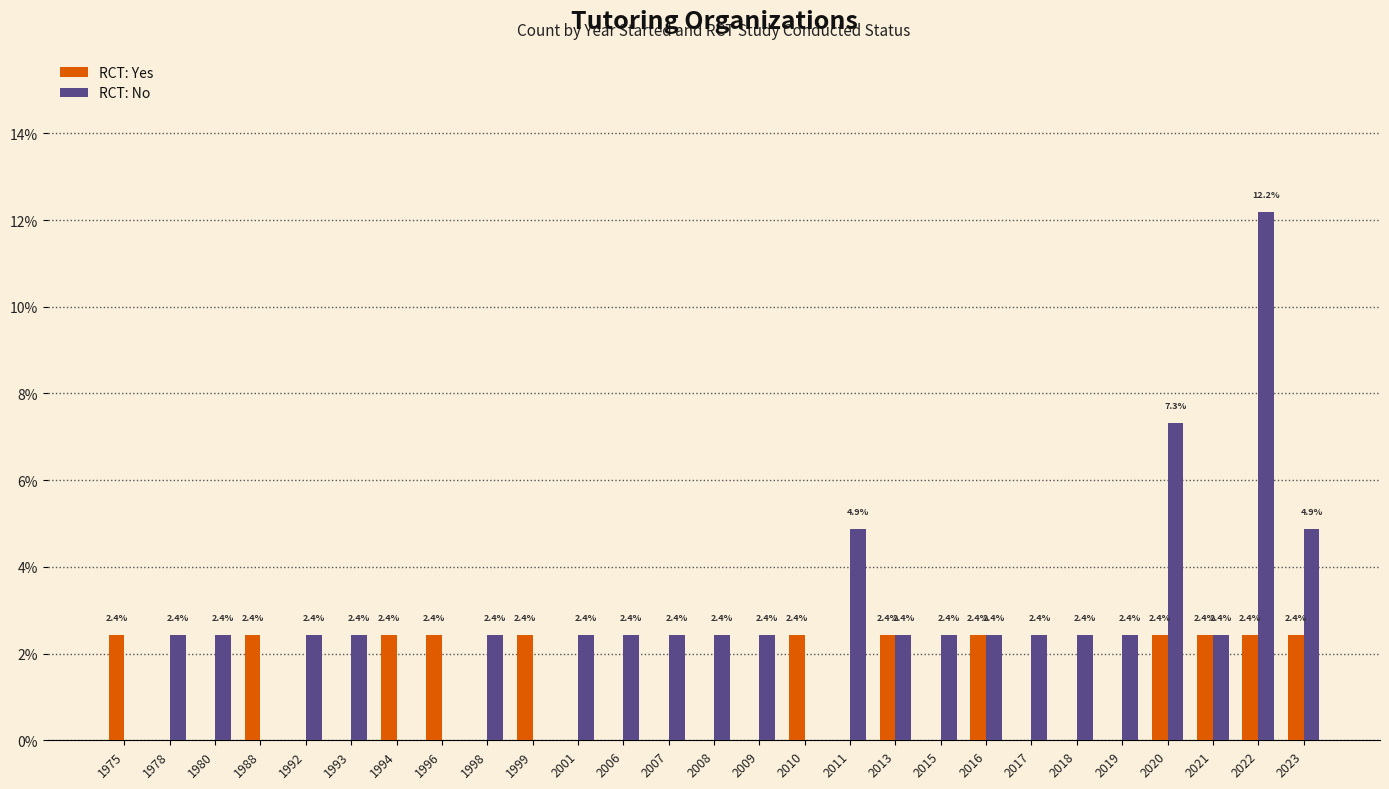

At which category is the sum across all series the highest?

2022